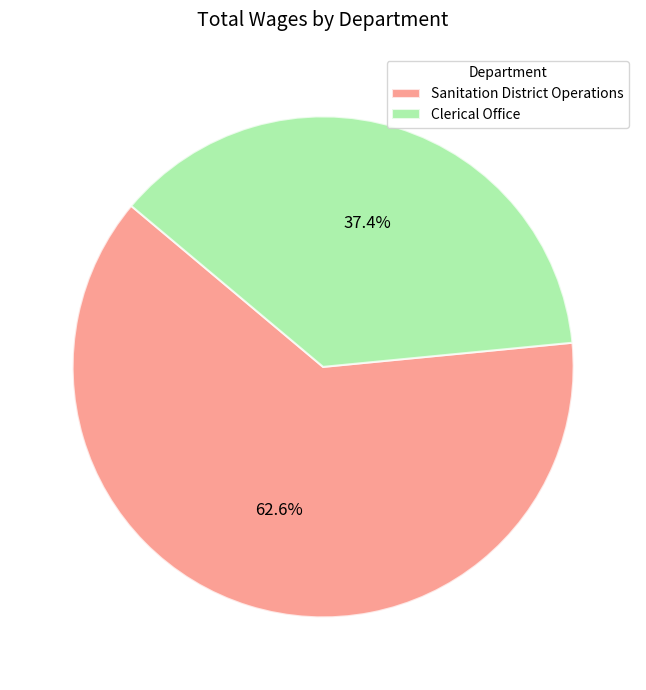

Is the sum of Clerical Office and Sanitation District Operations greater than half?

Yes